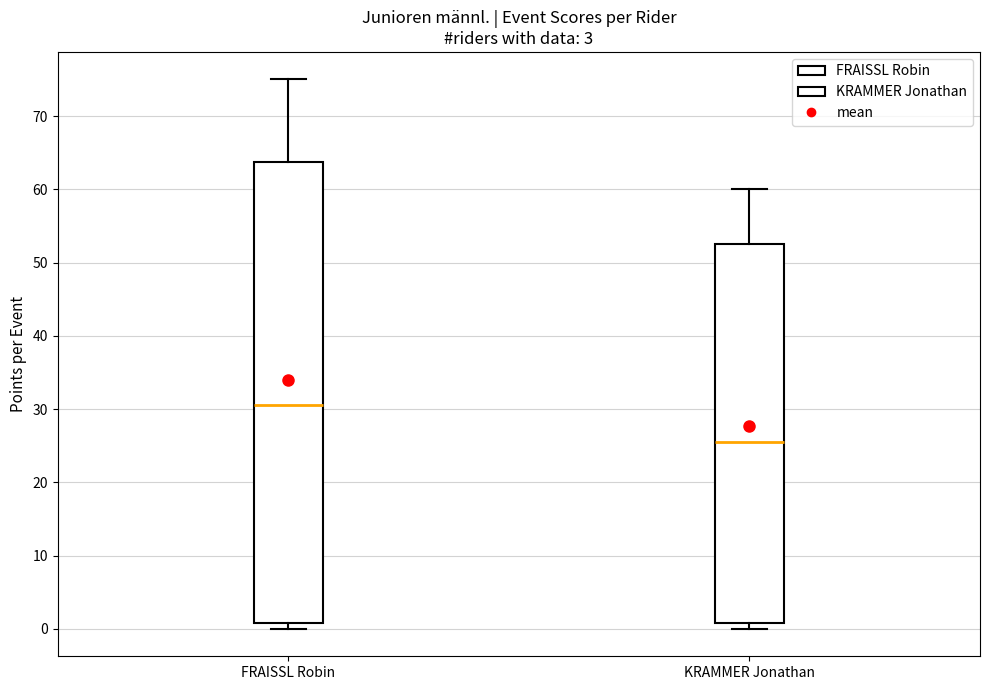

Which box's median line is the highest?

FRAISSL Robin